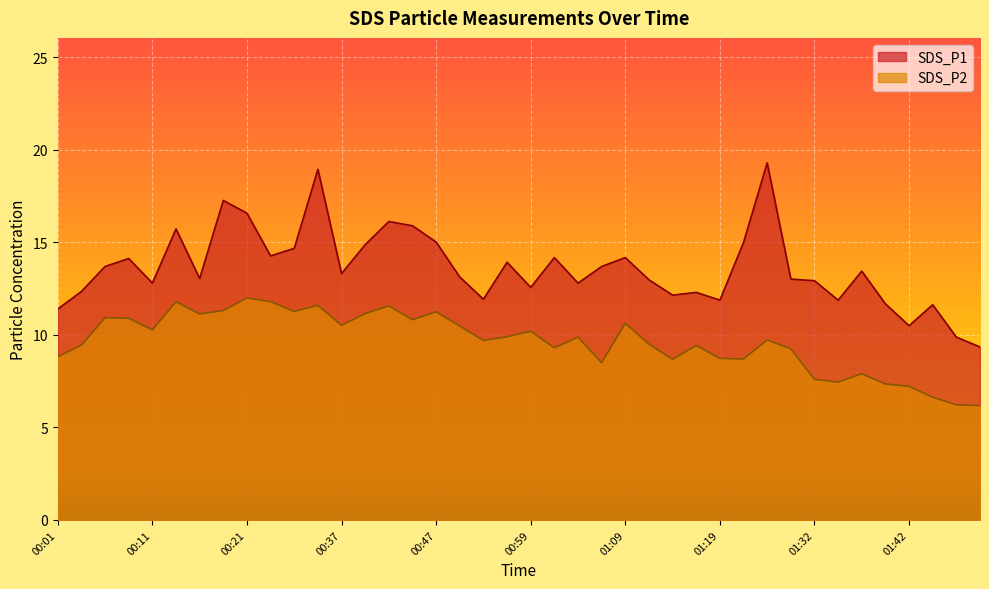

Which series has the largest total across all categories?

SDS_P1